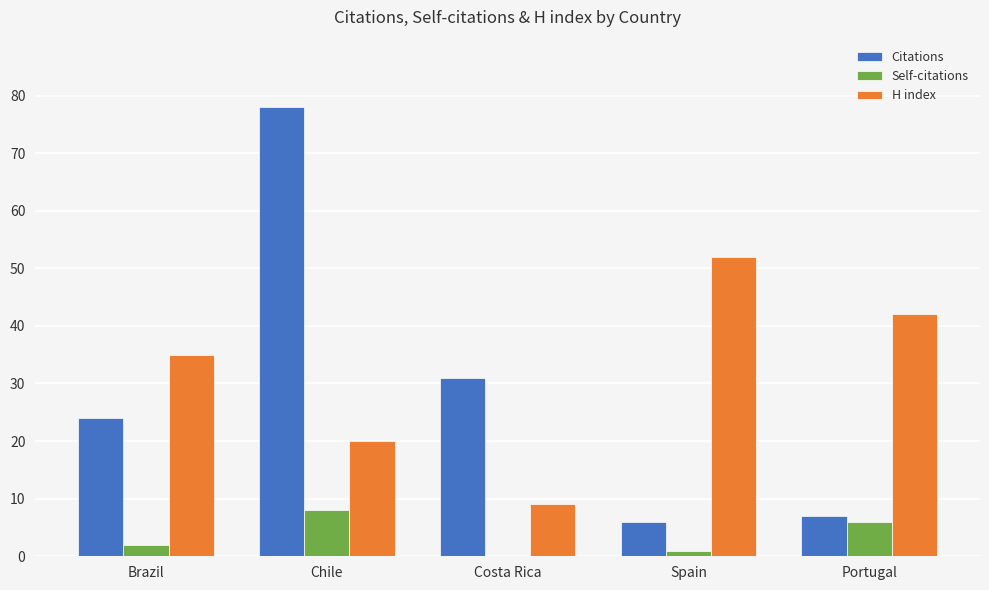

What is the sum of the H index values at Costa Rica and Brazil?

44